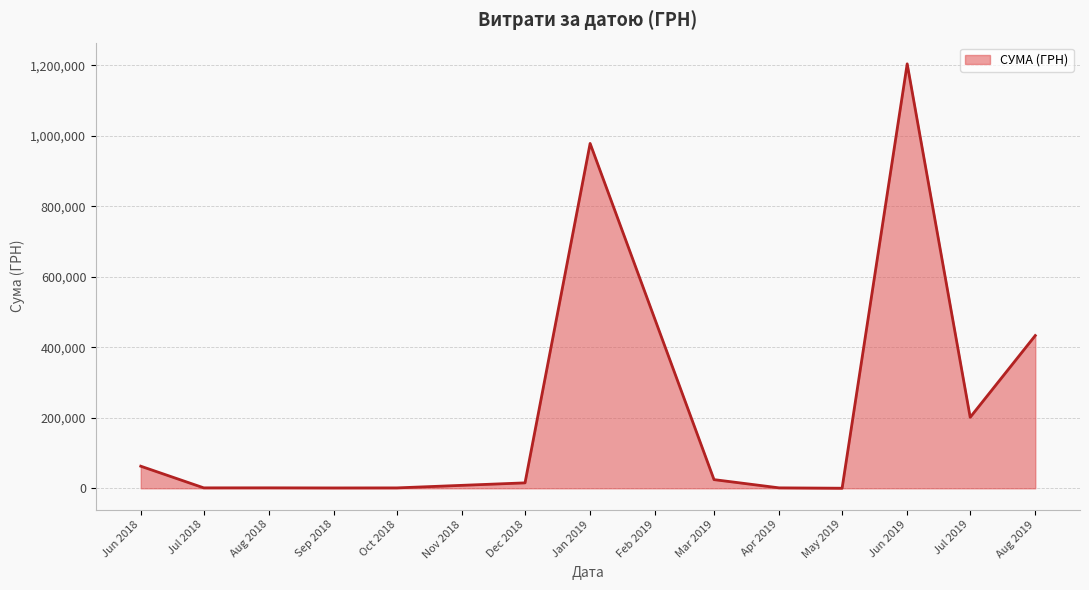

What is the sum of all values?

2926855.1